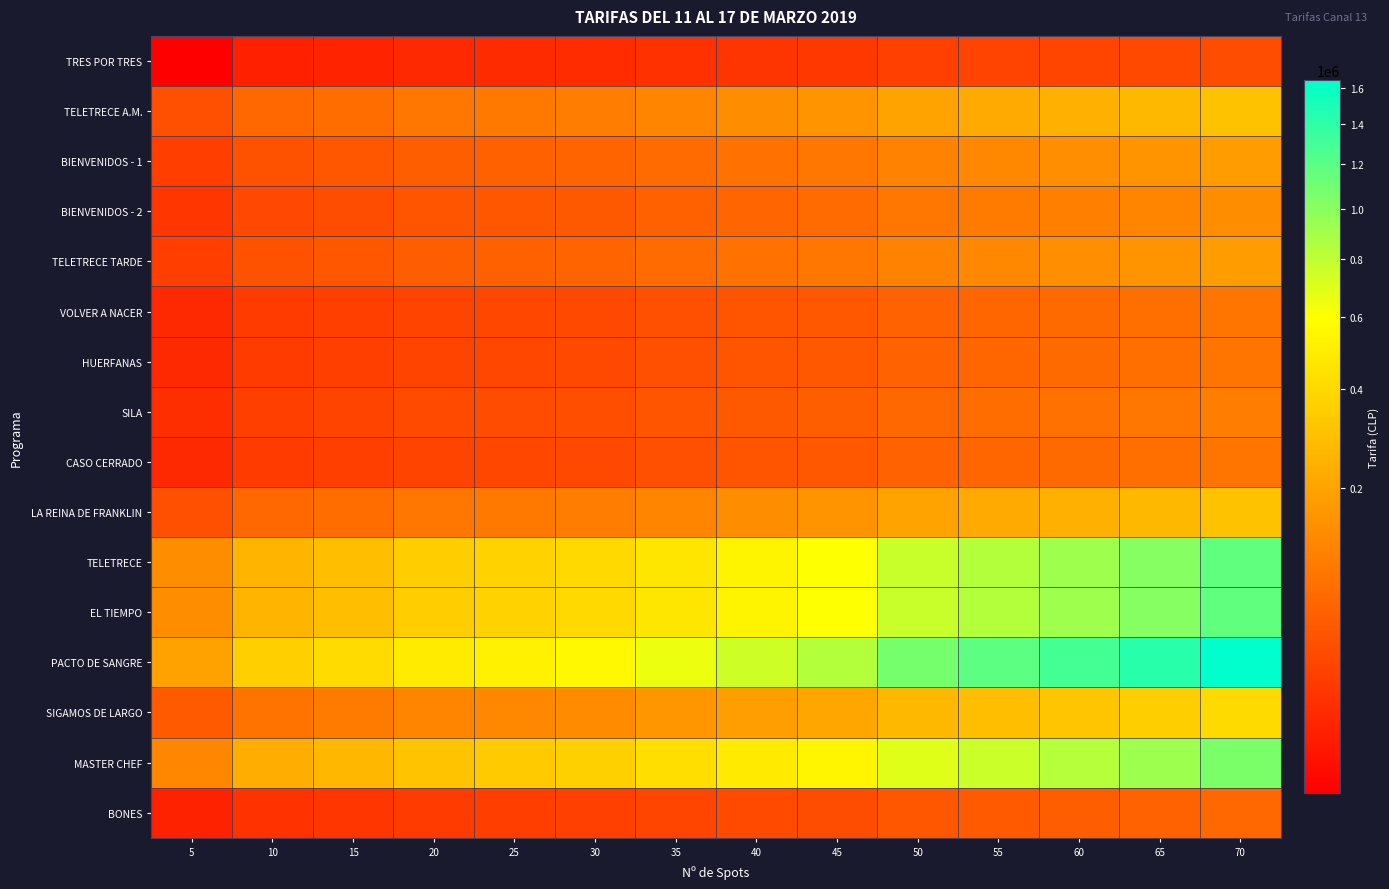

What is the smallest value displayed?

4200